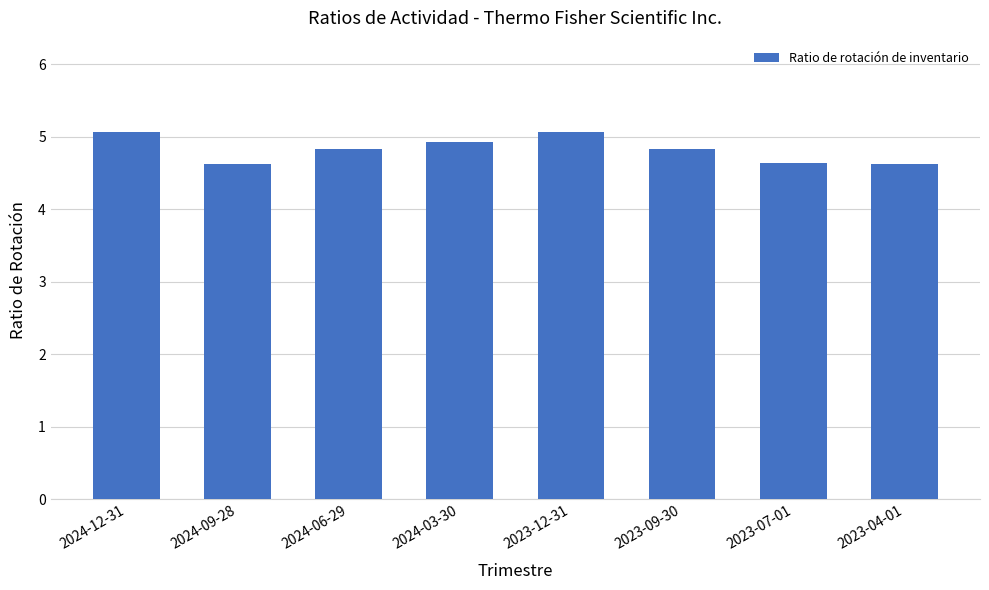

What is the smallest value displayed?

4.6